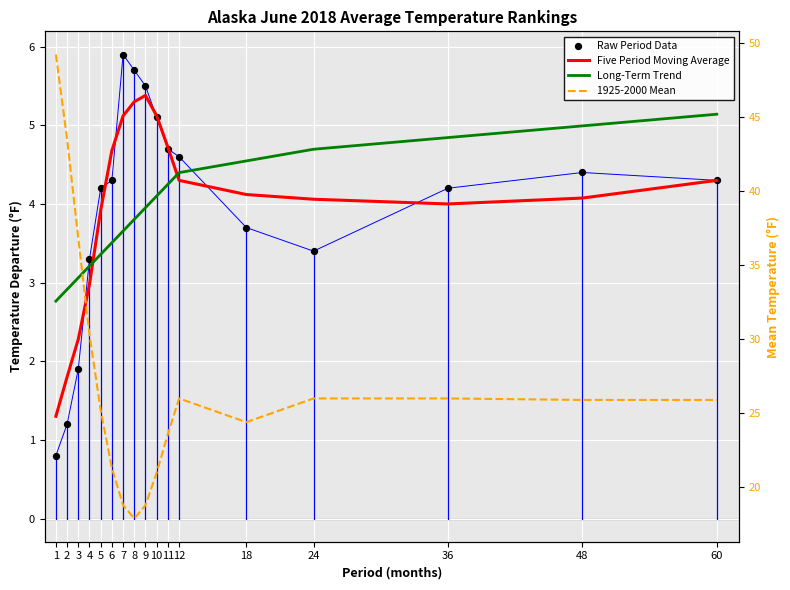

Which series has the largest total across all categories?

1925-2000 Mean